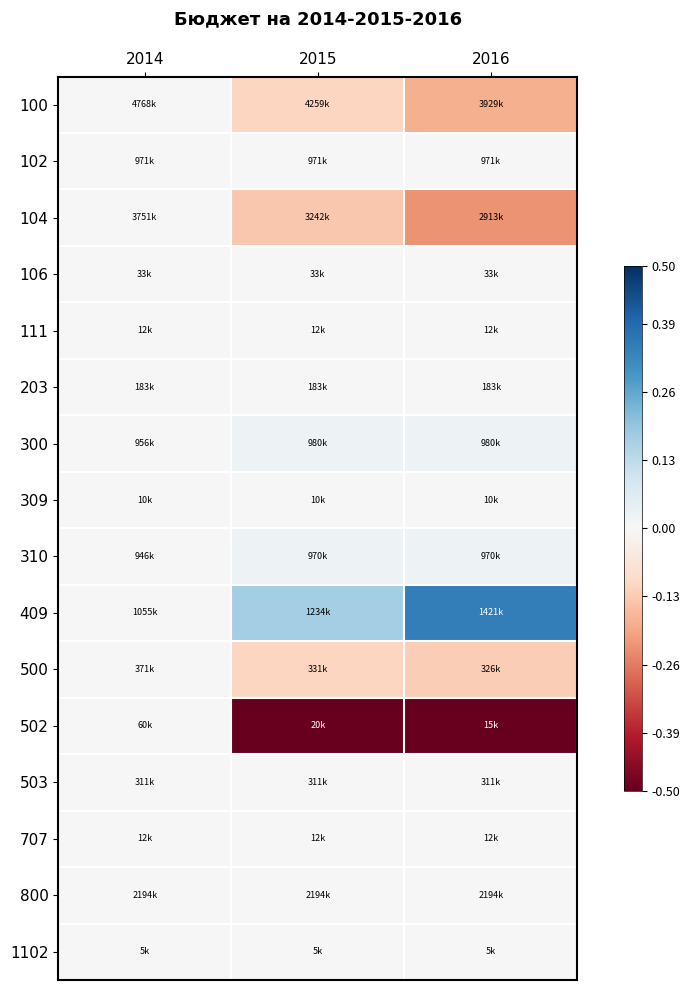

Reading right to left, list all the values displayed in this chart.

100: 2016=-0.2	2015=-0.1	2014=0.0
102: 2016=0.0	2015=0.0	2014=0.0
104: 2016=-0.2	2015=-0.1	2014=0.0
106: 2016=0.0	2015=0.0	2014=0.0
111: 2016=0.0	2015=0.0	2014=0.0
203: 2016=0.0	2015=0.0	2014=0.0
300: 2016=0.0	2015=0.0	2014=0.0
309: 2016=0.0	2015=0.0	2014=0.0
310: 2016=0.0	2015=0.0	2014=0.0
409: 2016=0.3	2015=0.2	2014=0.0
500: 2016=-0.1	2015=-0.1	2014=0.0
502: 2016=-0.8	2015=-0.7	2014=0.0
503: 2016=0.0	2015=0.0	2014=0.0
707: 2016=0.0	2015=0.0	2014=0.0
800: 2016=0.0	2015=0.0	2014=0.0
1102: 2016=0.0	2015=0.0	2014=0.0